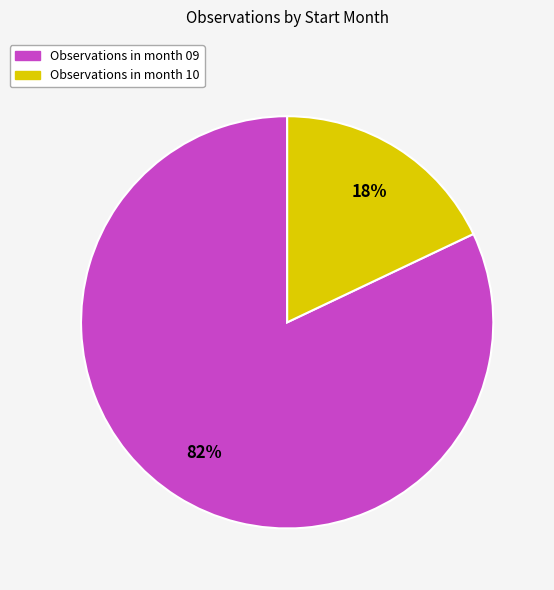

Does Observations in month 09 account for over 50% of the chart?

Yes